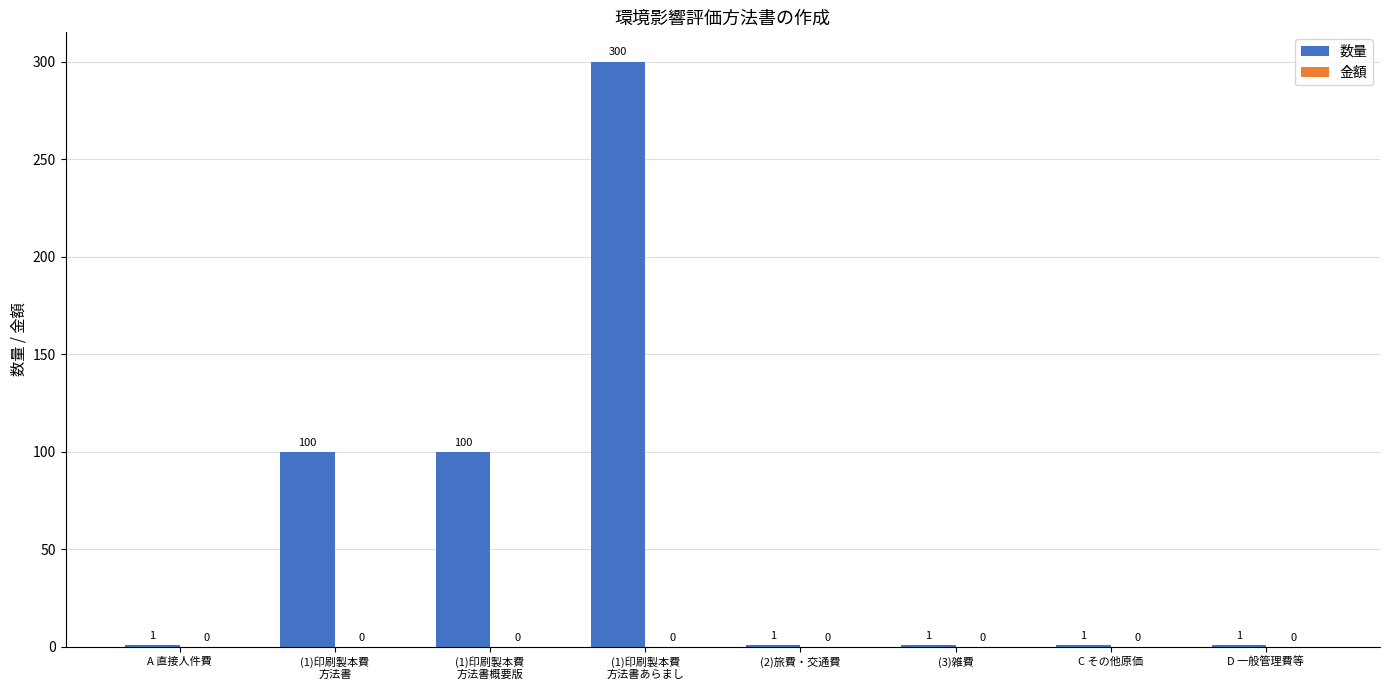

Approximately how many times larger is the value at (3)雑費 compared to A 直接人件費?

1.0